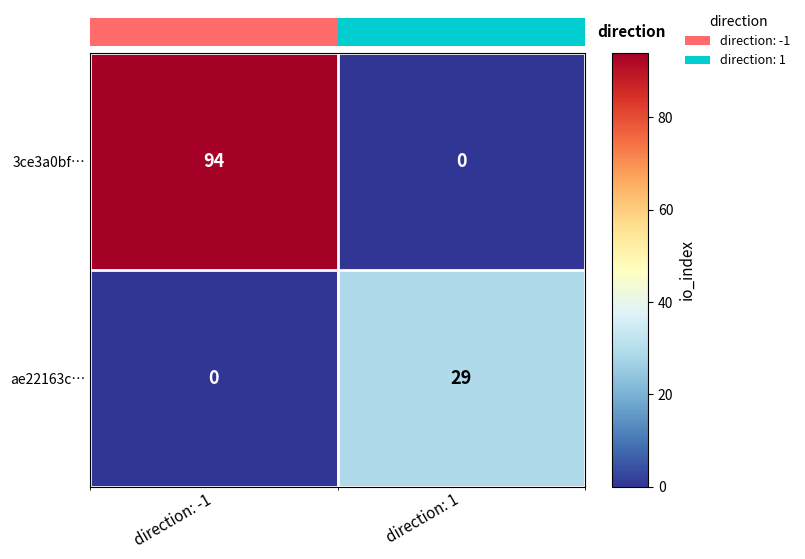

What is the greatest value displayed?

94